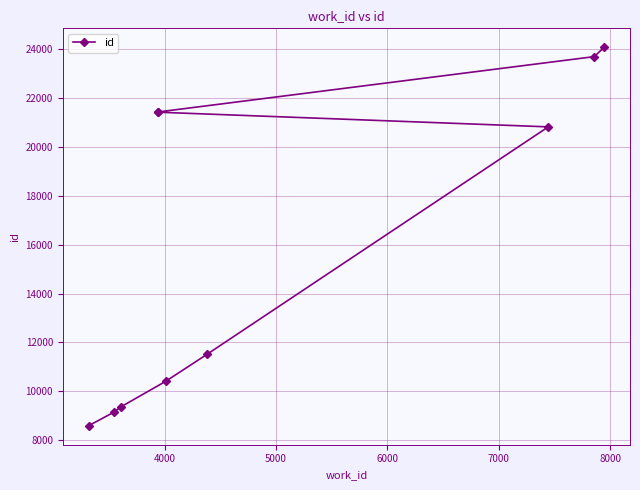

True or false: the data has more than 0 interior local peaks.

False